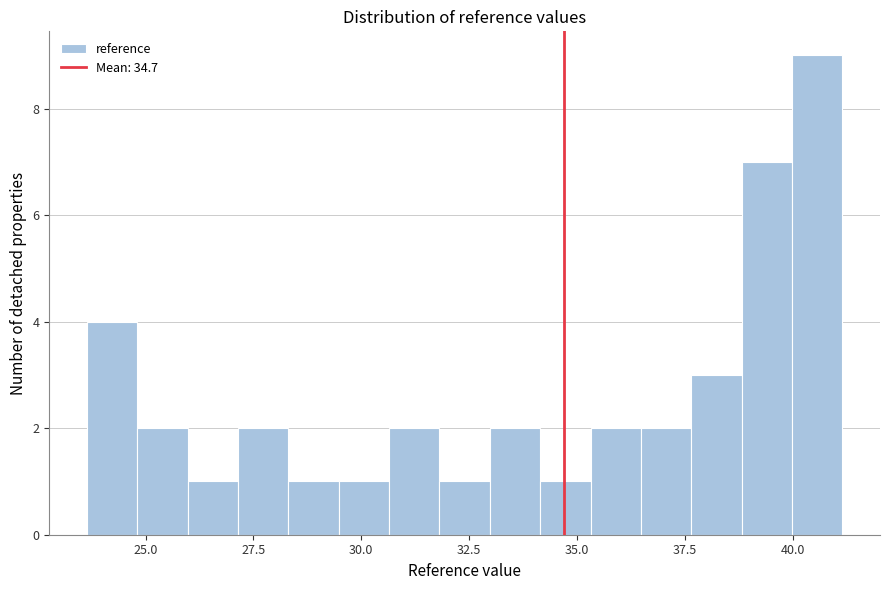

Read against the x-axis, roughly where is the centre of the tallest bar?

40.5